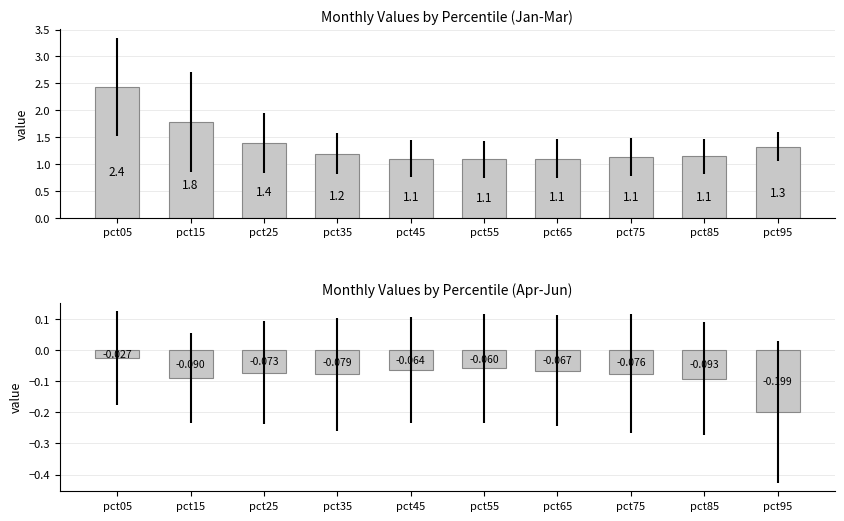

What is the value of the Jan-Mar avg bar at the 6th from the left?

1.1